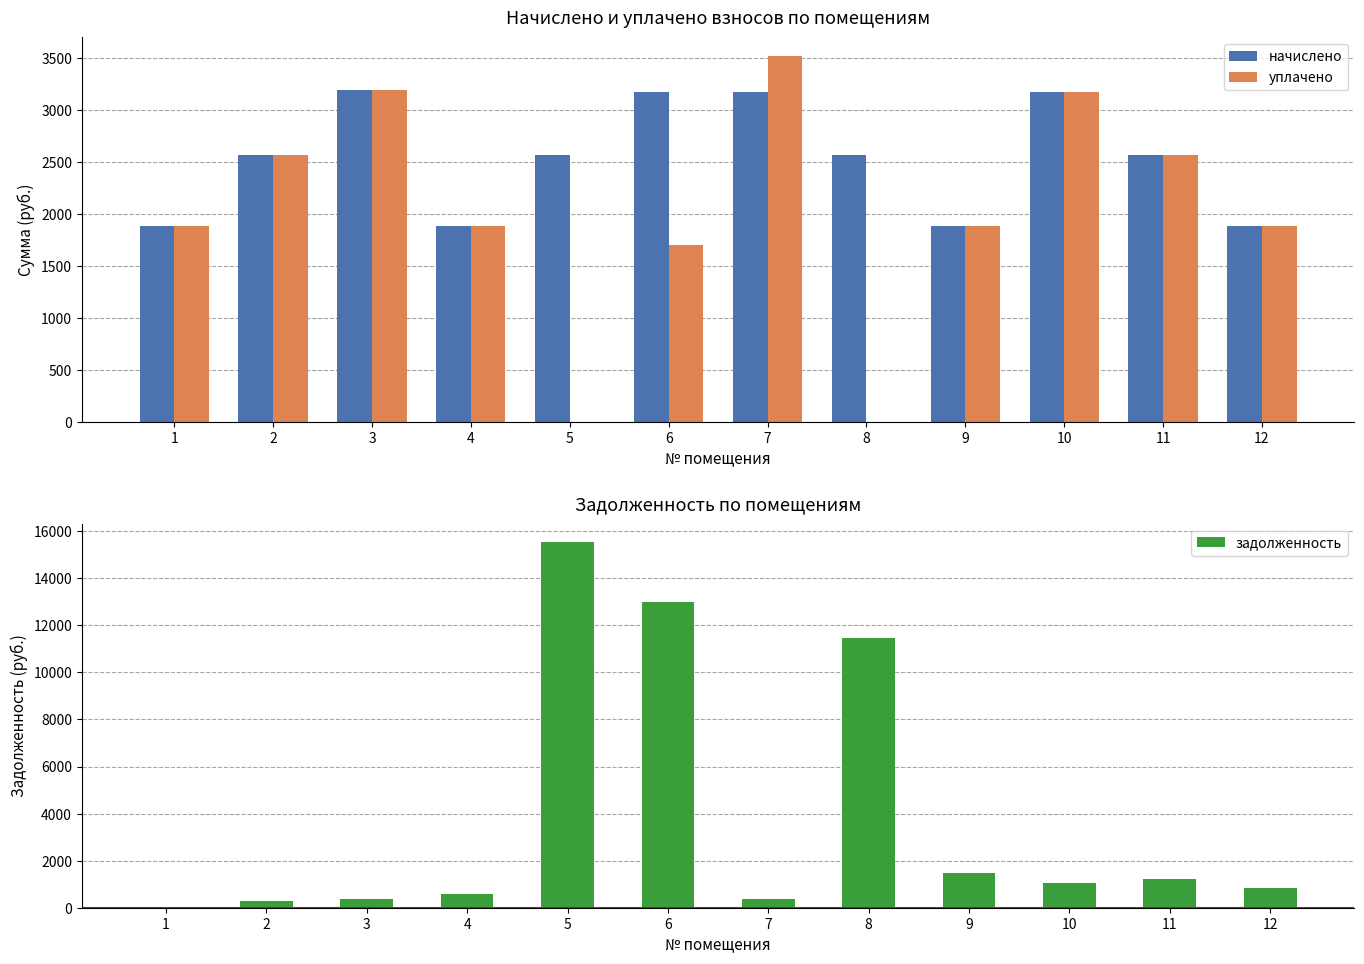

True or false: начислено has a value of 3174.0 at 6.

True